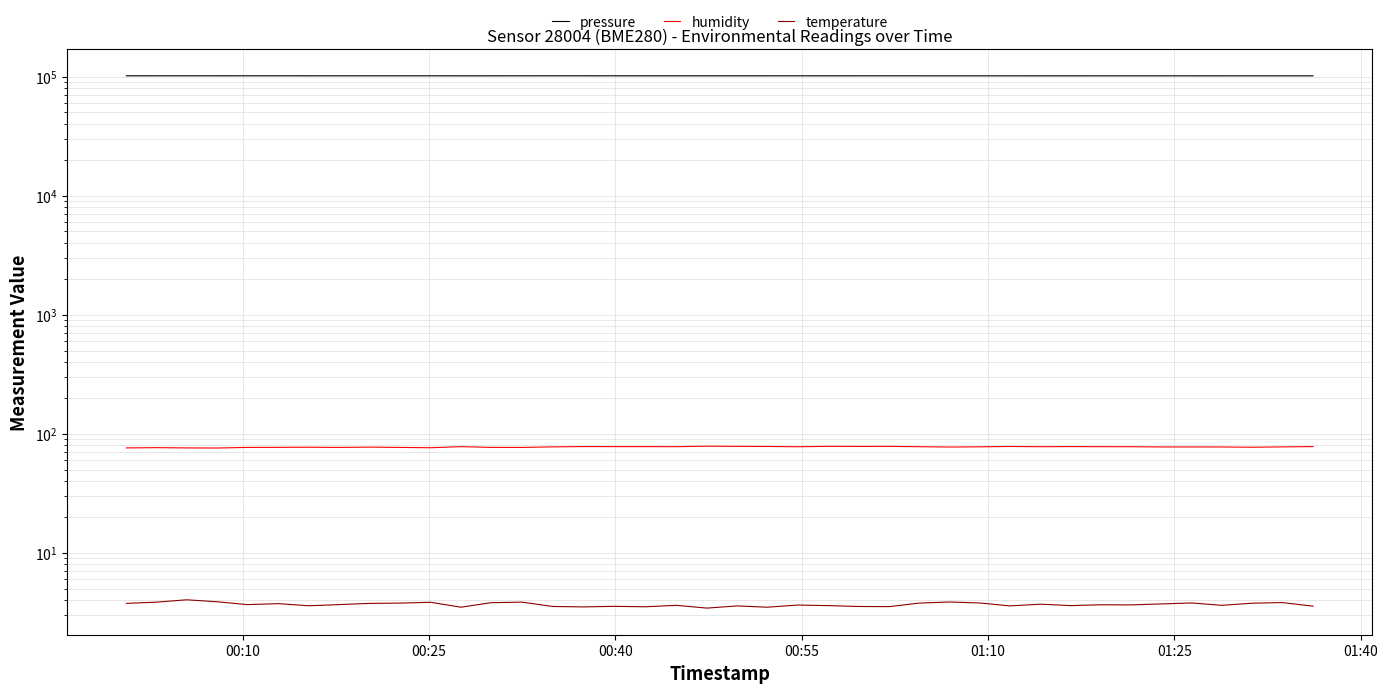

What is the maximum value for temperature?

4.0